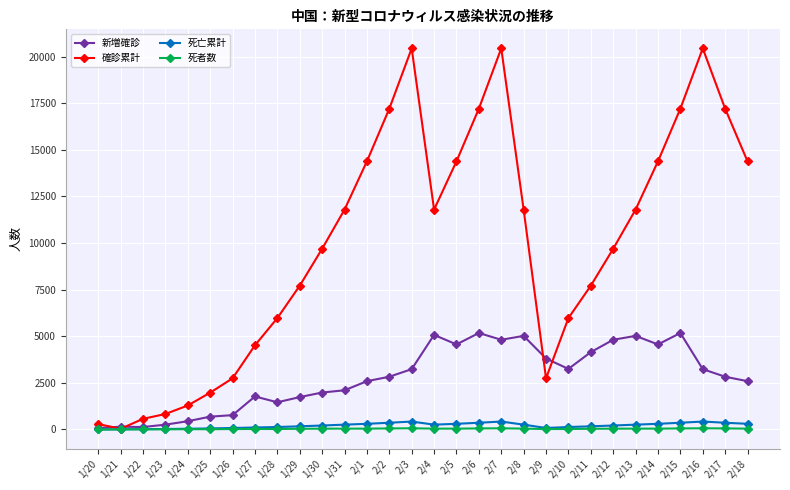

What is the sum of the 死亡累計 values at 1/23 and 2/14?

329